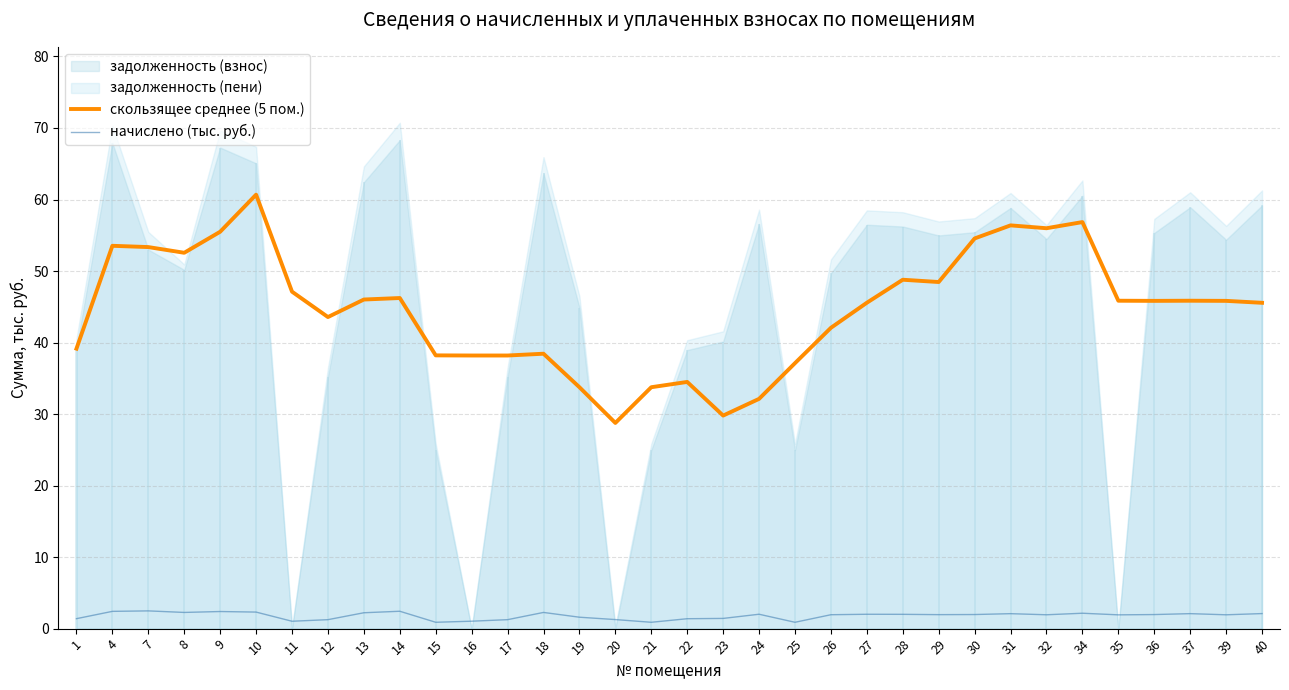

Which category has the lowest value across all series?

15